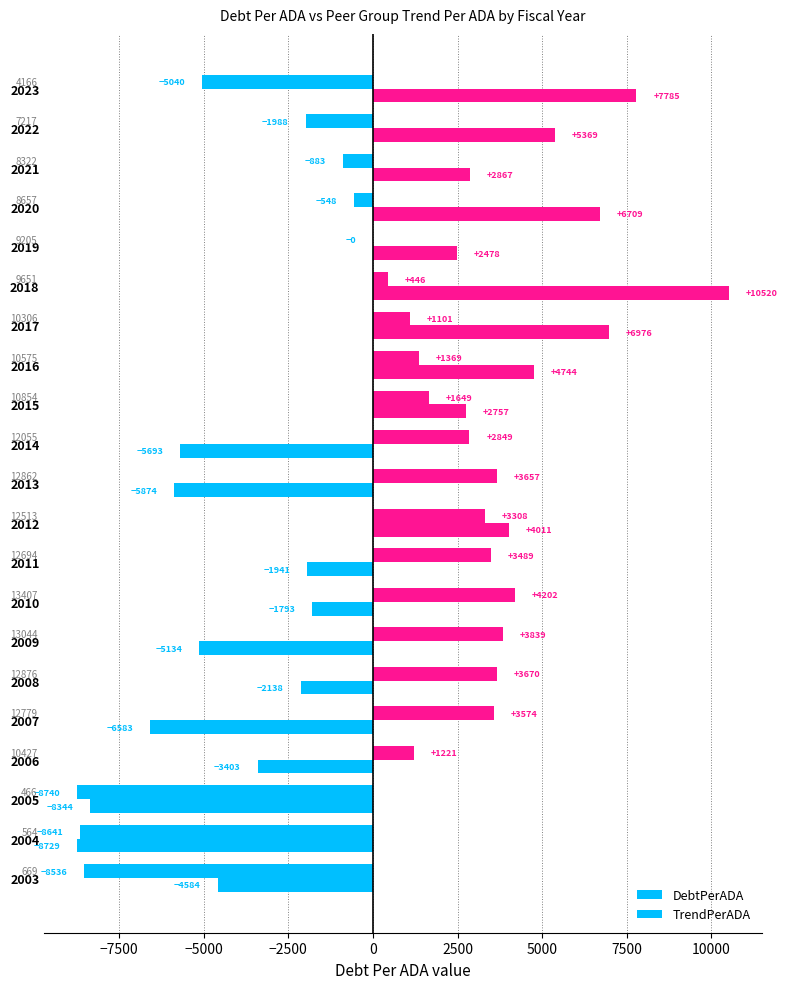

What is the maximum value for DebtPerADA?

4202.2